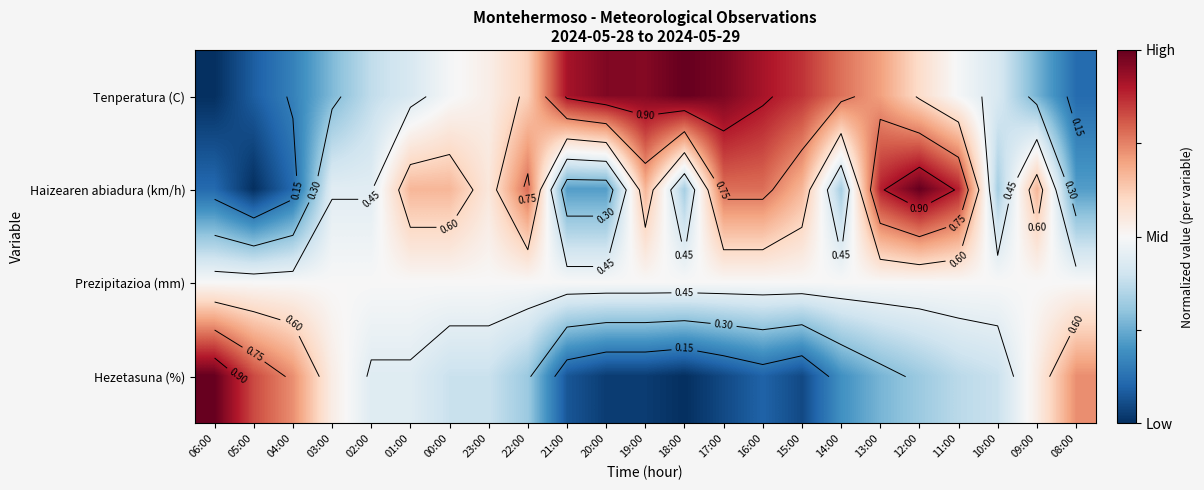

List the series in order of their peak value, lowest first.

Prezipitazioa (mm), Tenperatura (C), Haizearen abiadura (km/h), Hezetasuna (%)